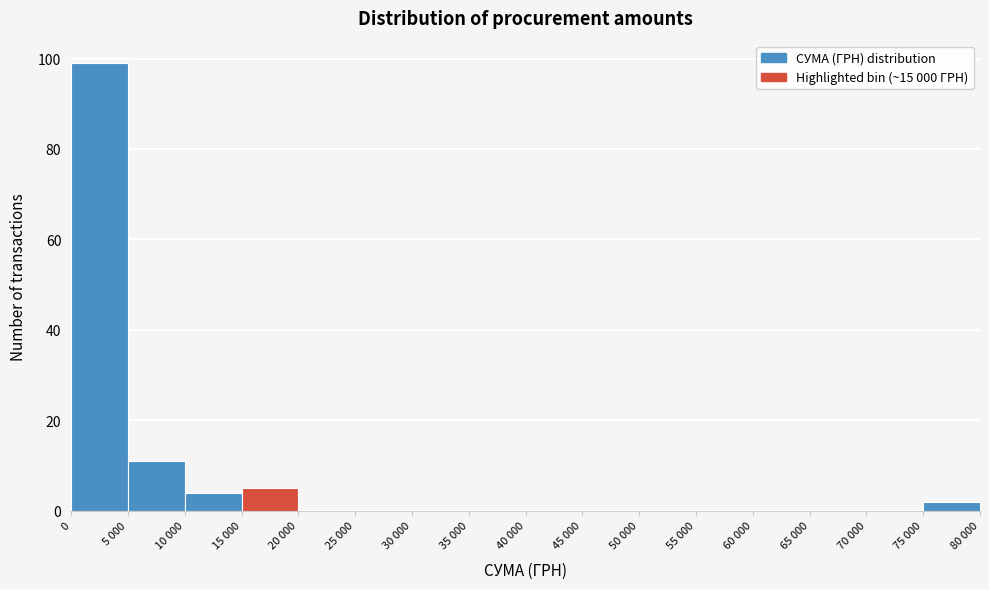

Reading left to right, list all the values displayed in this chart.

0=99	5 000=11	10 000=4	15 000=5	20 000=0	25 000=0	30 000=0	35 000=0	40 000=0	45 000=0	50 000=0	55 000=0	60 000=0	65 000=0	70 000=0	75 000=2